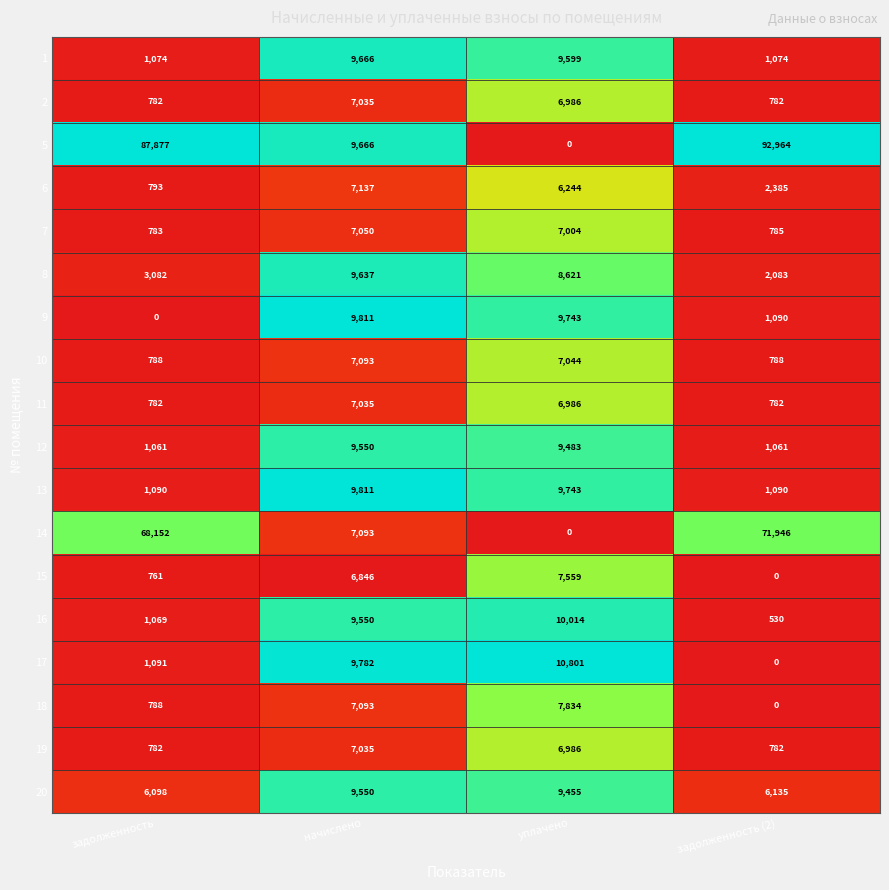

The value of 2 at уплачено is 6986. True or false?

True